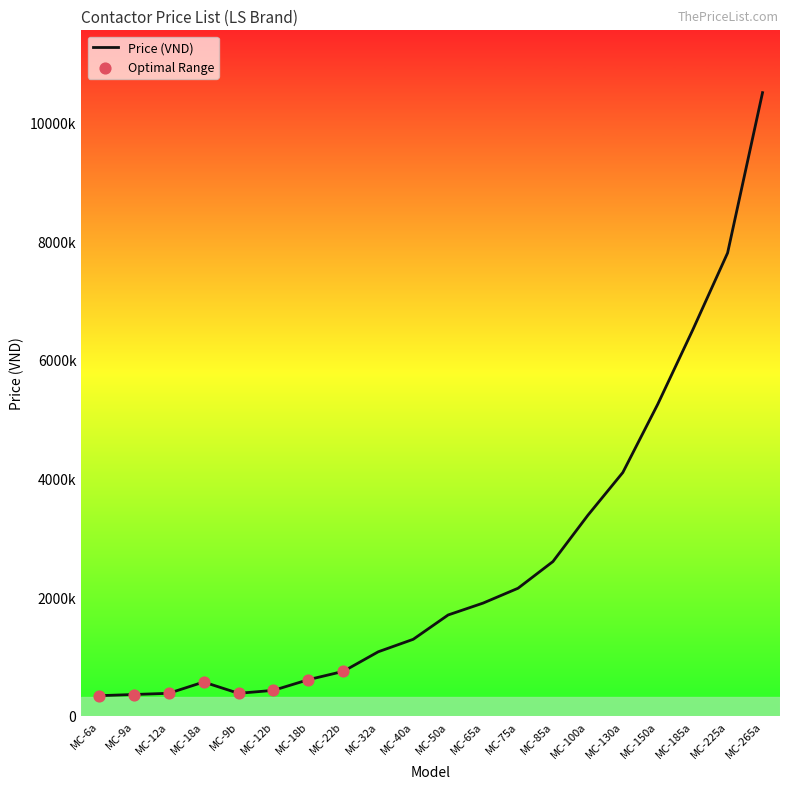

Between MC-18b and MC-265a, which is larger?

MC-265a